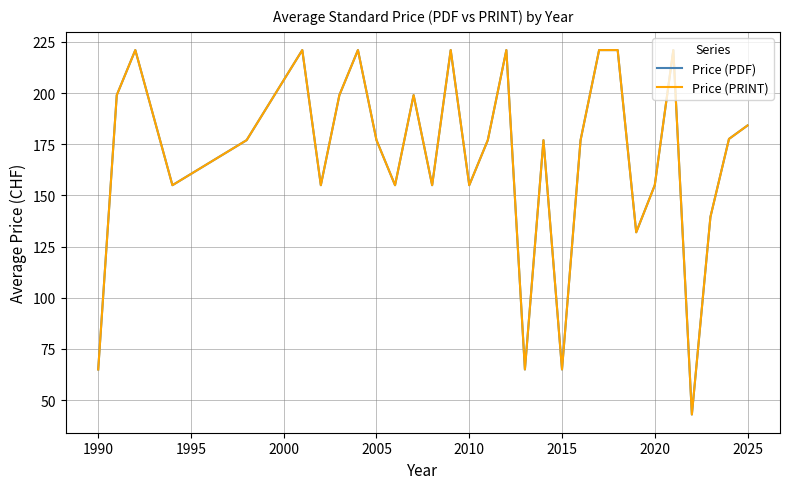

How many interior local peaks does the Price (PRINT) series have?

8